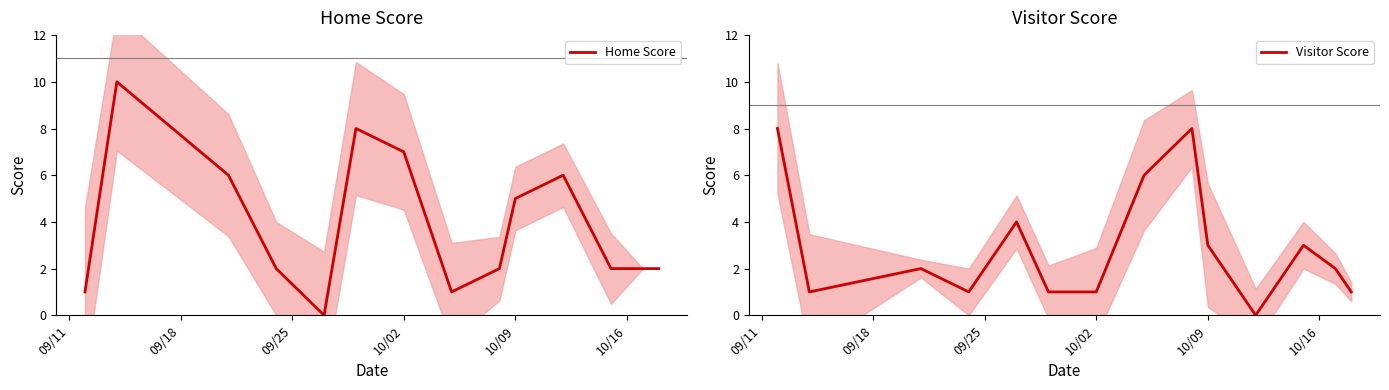

What is the highest value of the Home Score series?

10